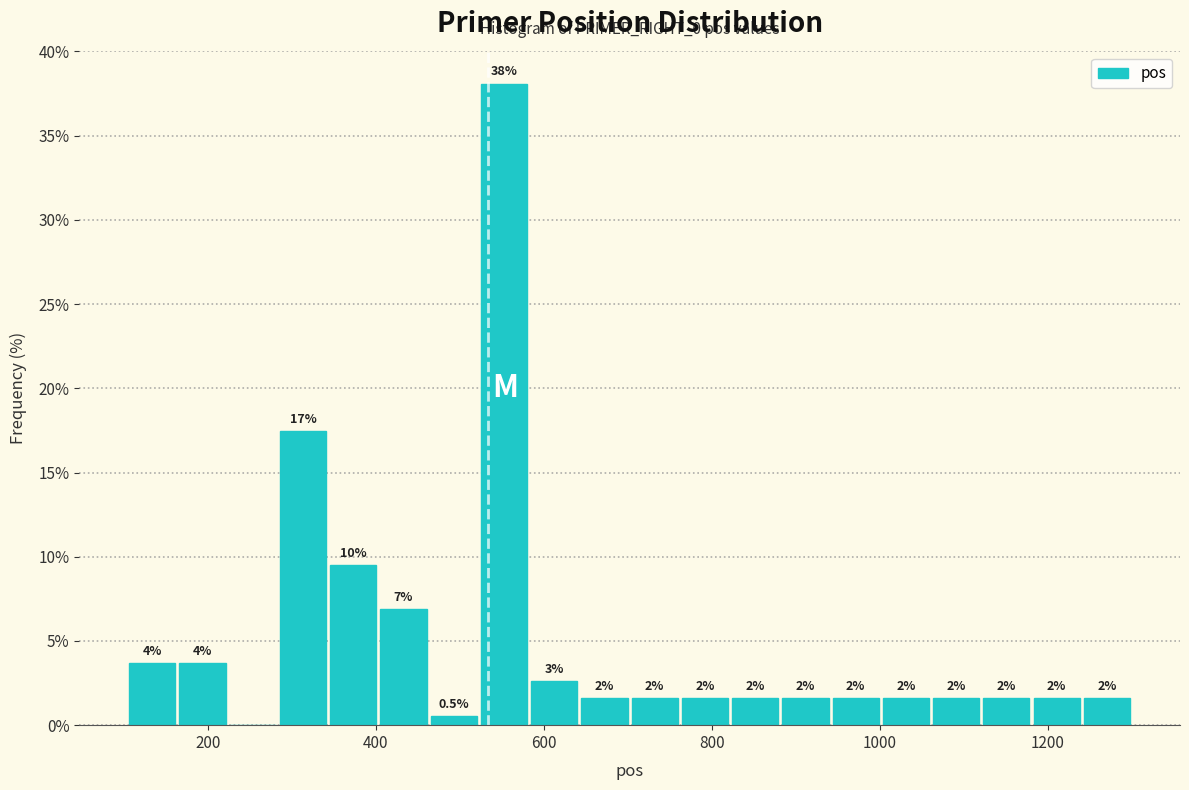

Around what value on the x-axis is the tallest bar? Give the approximate position of its centre, as read against the axis.

560